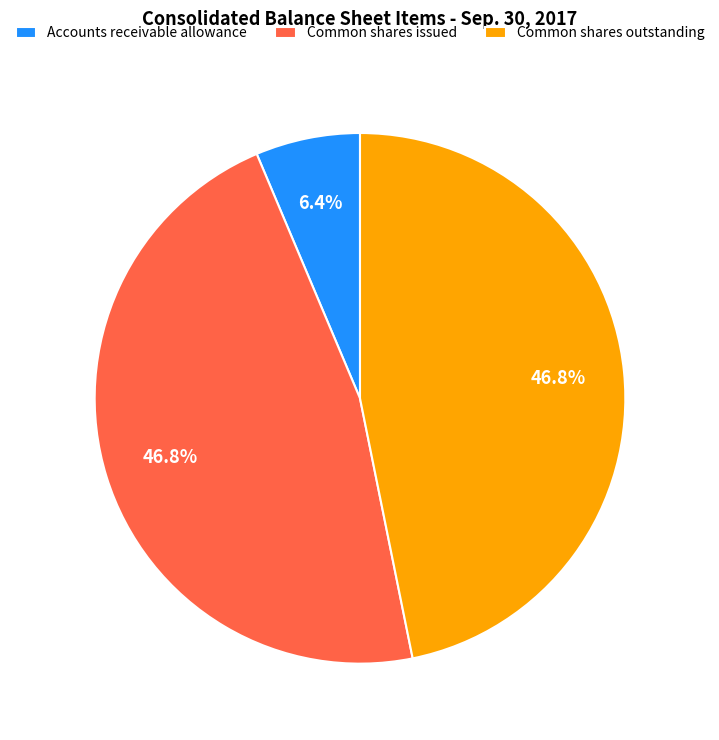

Combined, what portion of the pie is Accounts receivable allowance and Common shares issued?

53.2%